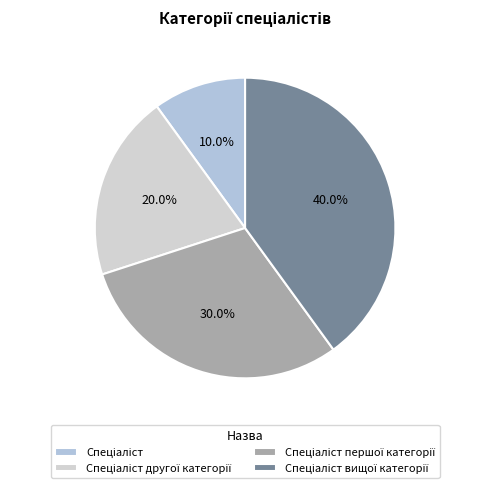

Does Спеціаліст вищої категорії represent more than half of the total?

No